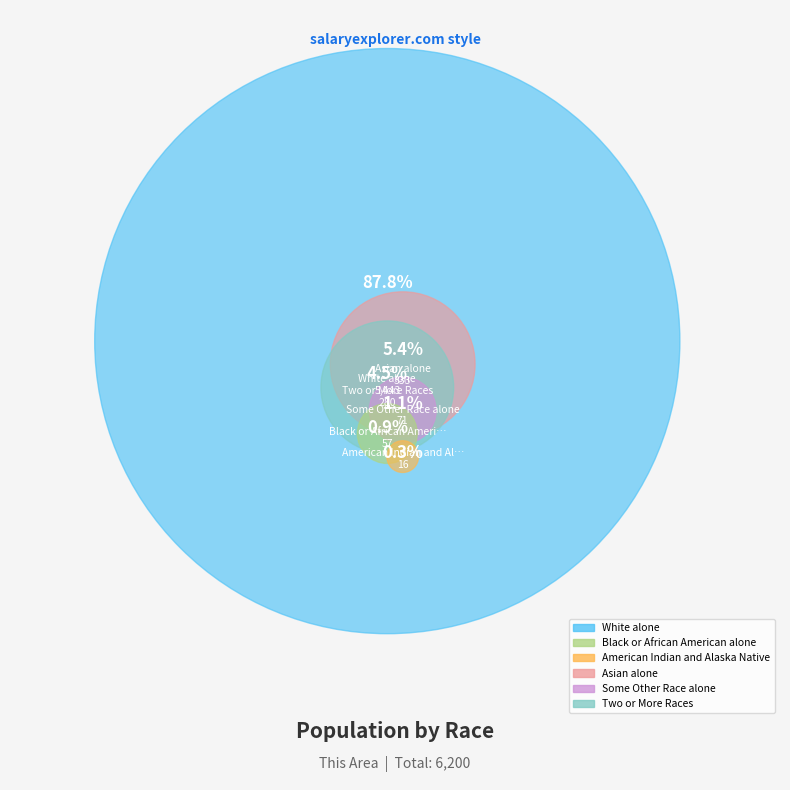

To the nearest percent, what percentage of the pie is White alone?

88%